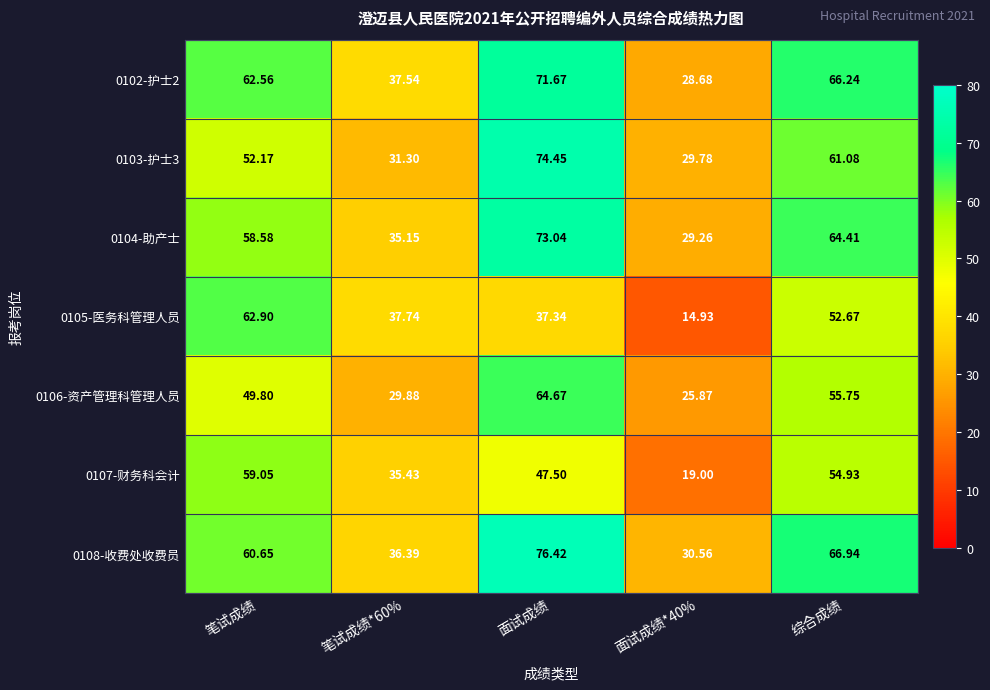

How many series are shown in this chart?

7